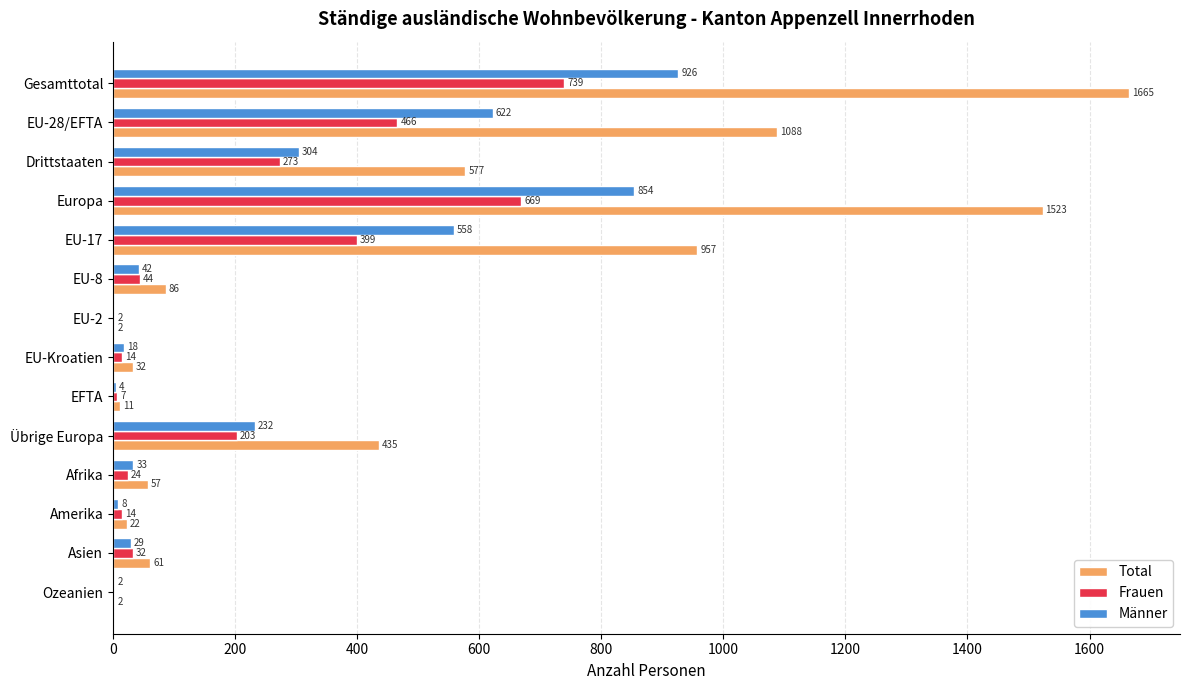

At which category is the sum across all series the highest?

Gesamttotal